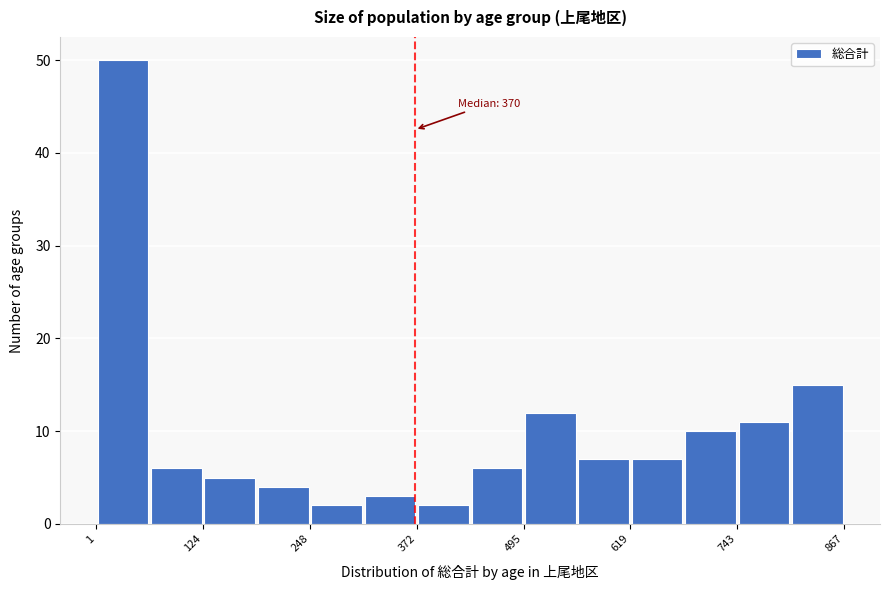

Read against the x-axis, roughly where is the centre of the tallest bar?

40